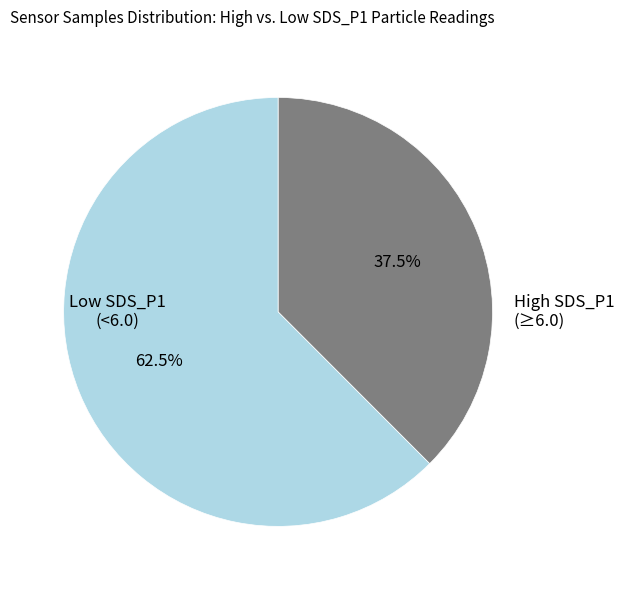

Which slice represents more than half of the pie?

Low SDS_P1 (<6.0)